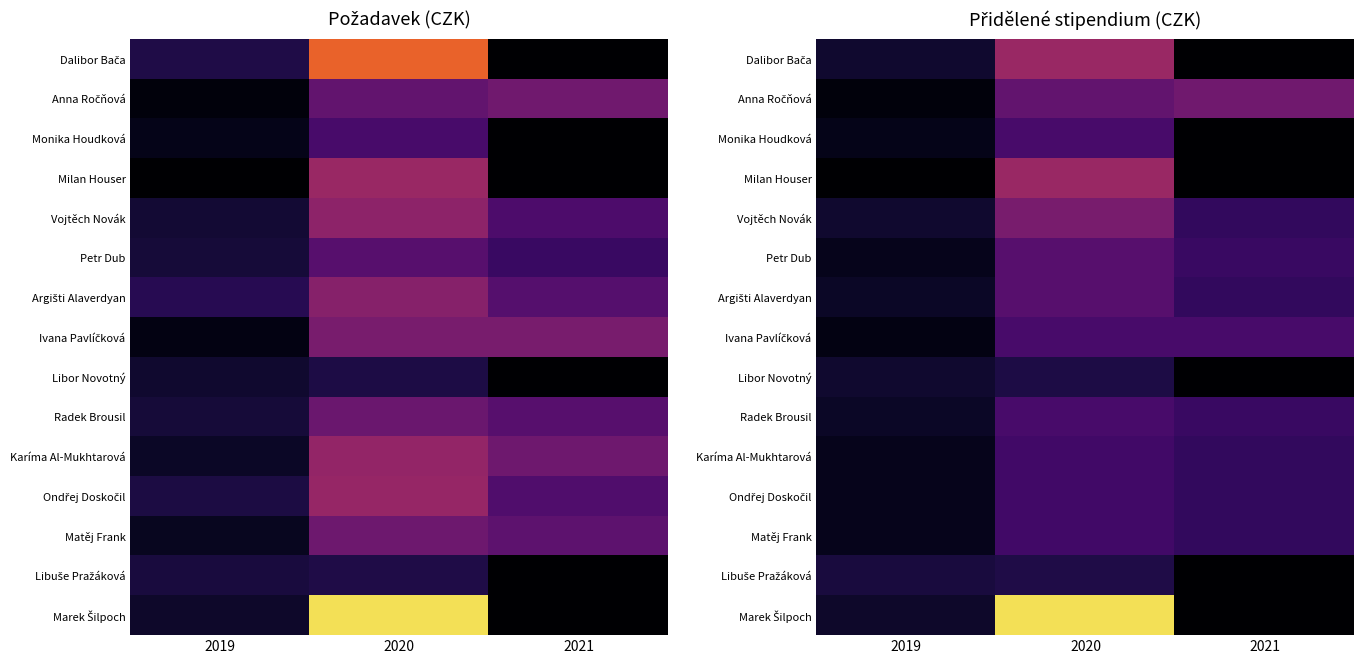

What is the difference between the Ondřej Doskočil values at 2019 and 2020?

90000